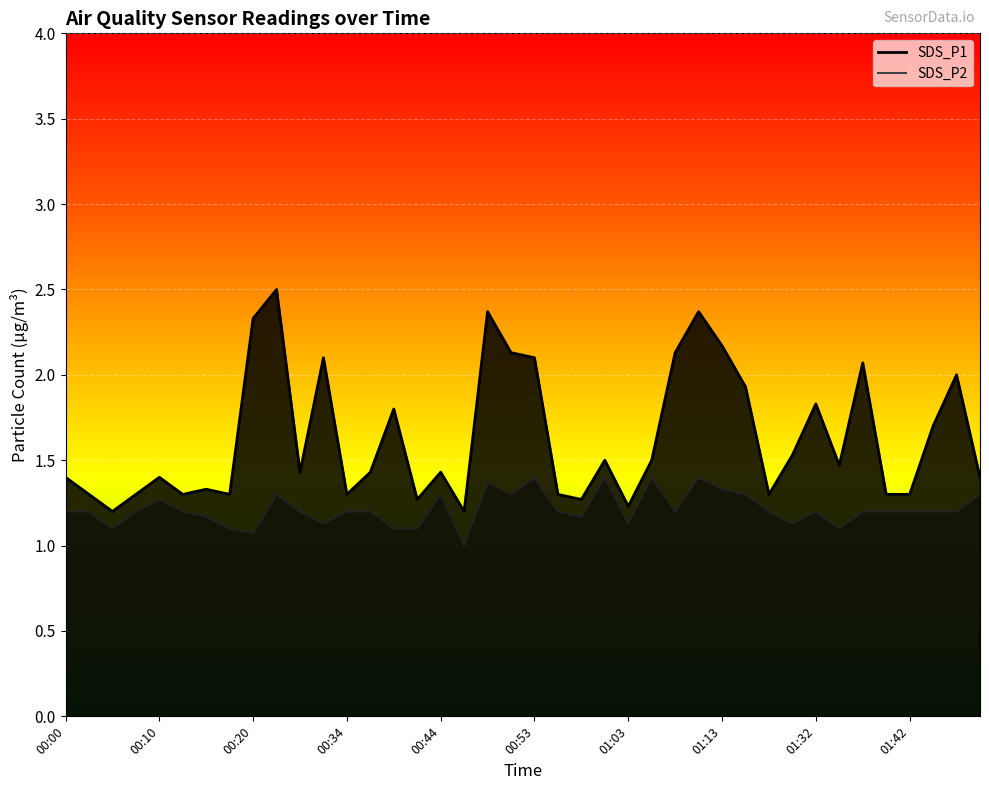

List the series in order of their overall mean, highest first.

SDS_P1, SDS_P2